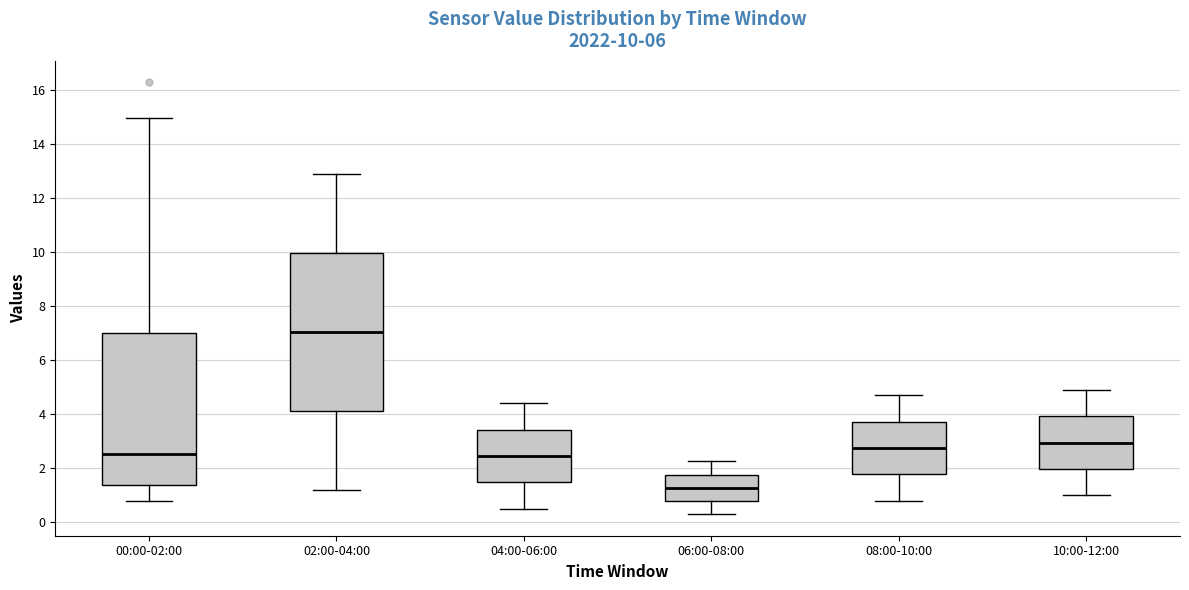

Which box's median line is the lowest?

06:00-08:00